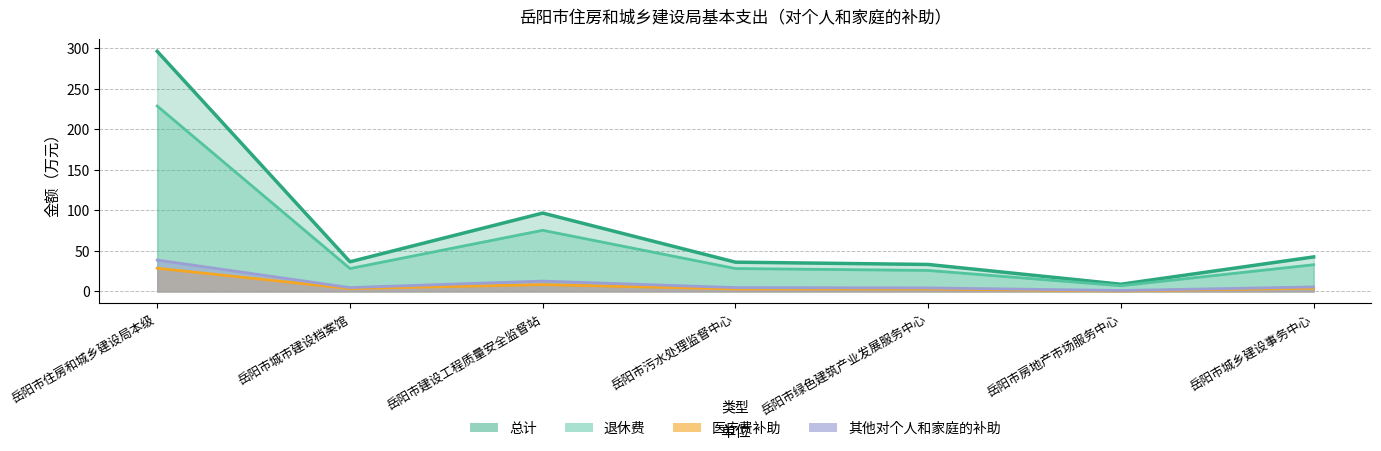

Rank the categories by 总计 value from lowest to highest.

岳阳市房地产市场服务中心, 岳阳市绿色建筑产业发展服务中心, 岳阳市污水处理监督中心, 岳阳市城市建设档案馆, 岳阳市城乡建设事务中心, 岳阳市建设工程质量安全监督站, 岳阳市住房和城乡建设局本级